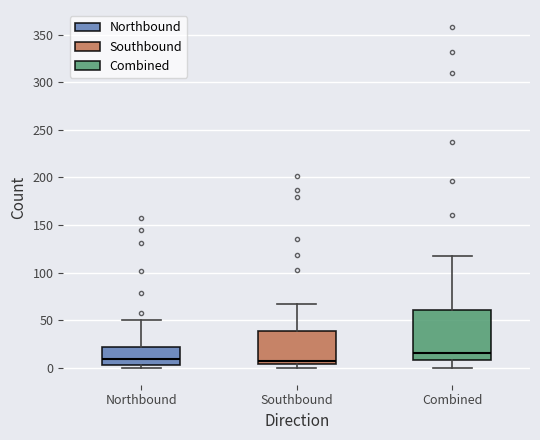

Which box's median line is the highest?

Combined